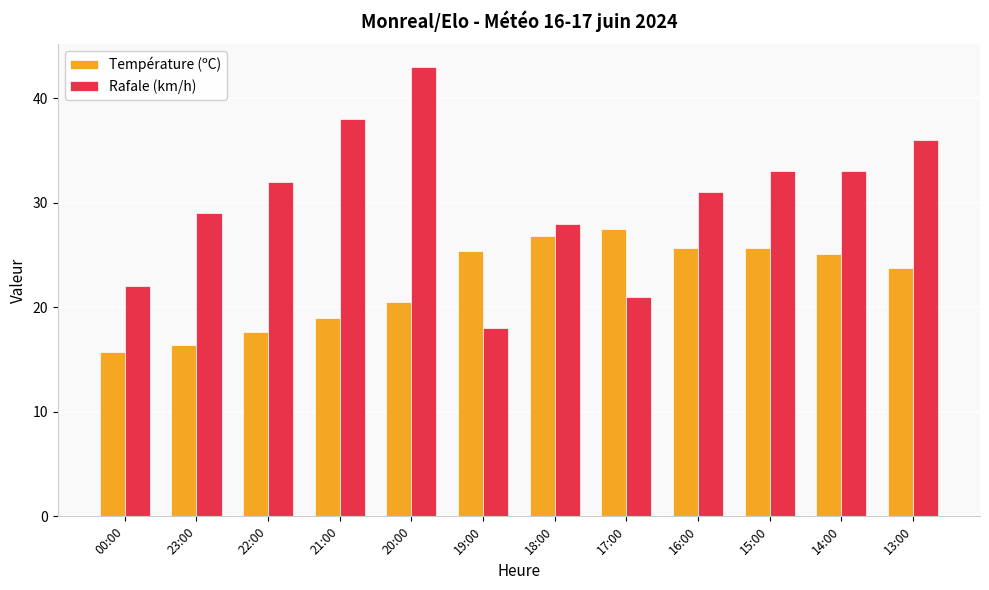

What is the difference between the Température (ºC) values at 13:00 and 22:00?

6.2